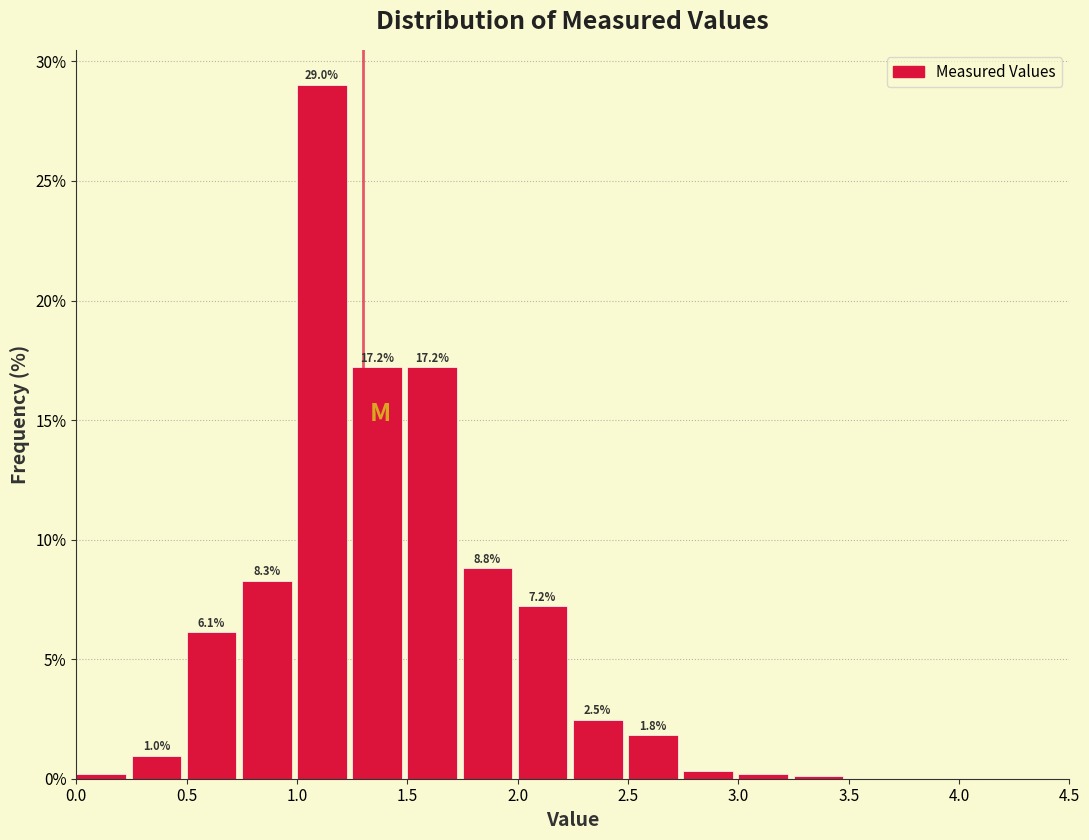

Over which range of the x-axis is the bar tallest?

1.00 to 1.25